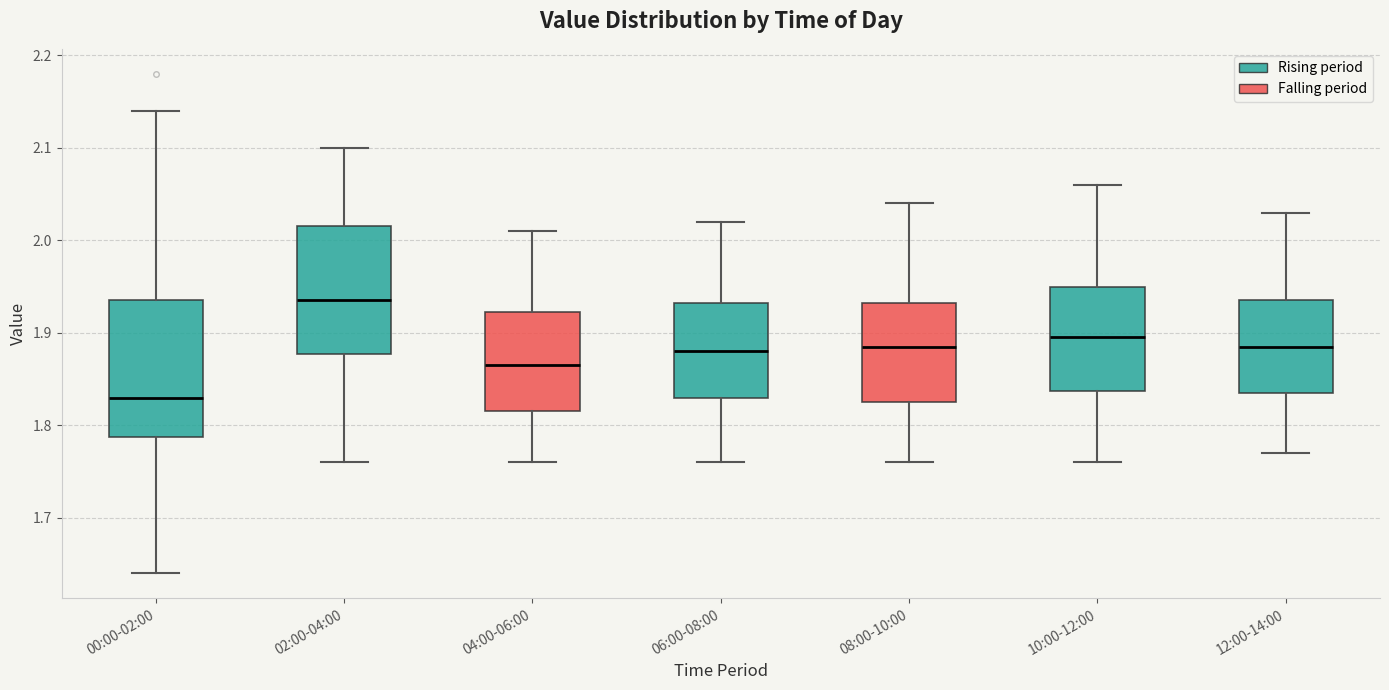

Where is the lower edge of the box for 12:00-14:00 on the y-axis? The values are not printed on the chart, so give them approximately, as read against the axis.

1.84